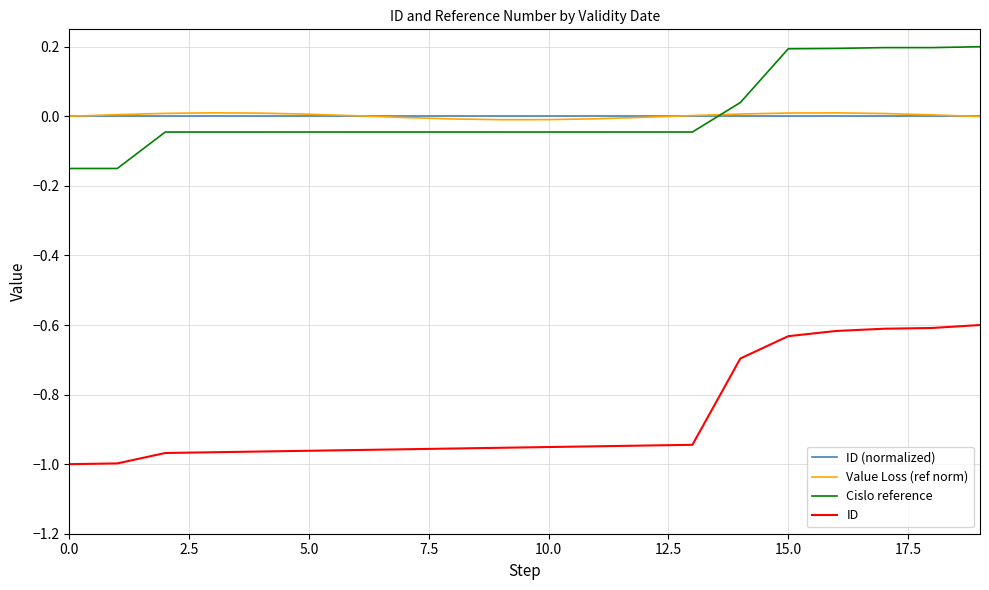

Which series has the widest spread of values?

ID